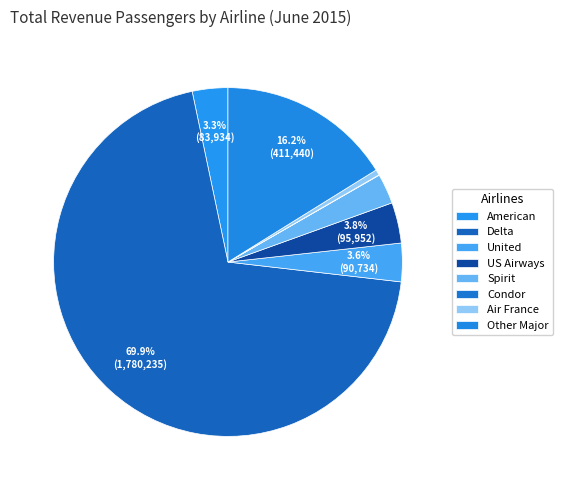

How much of the chart is everything except Condor?

100.0%